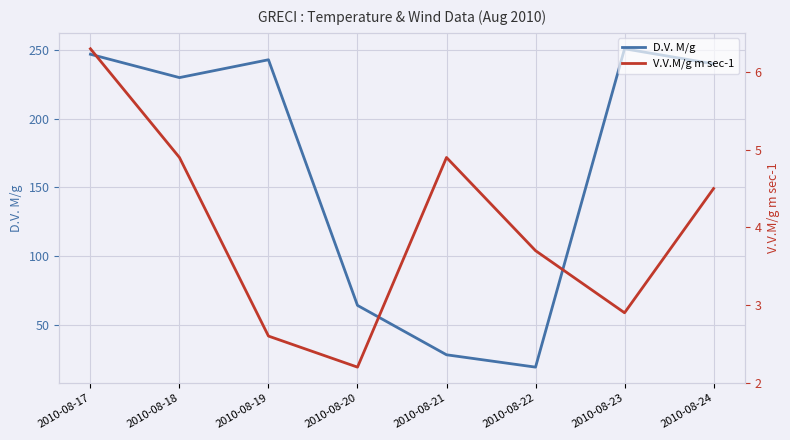

Where is the first local maximum for V.V.M/g m sec-1?

2010-08-21